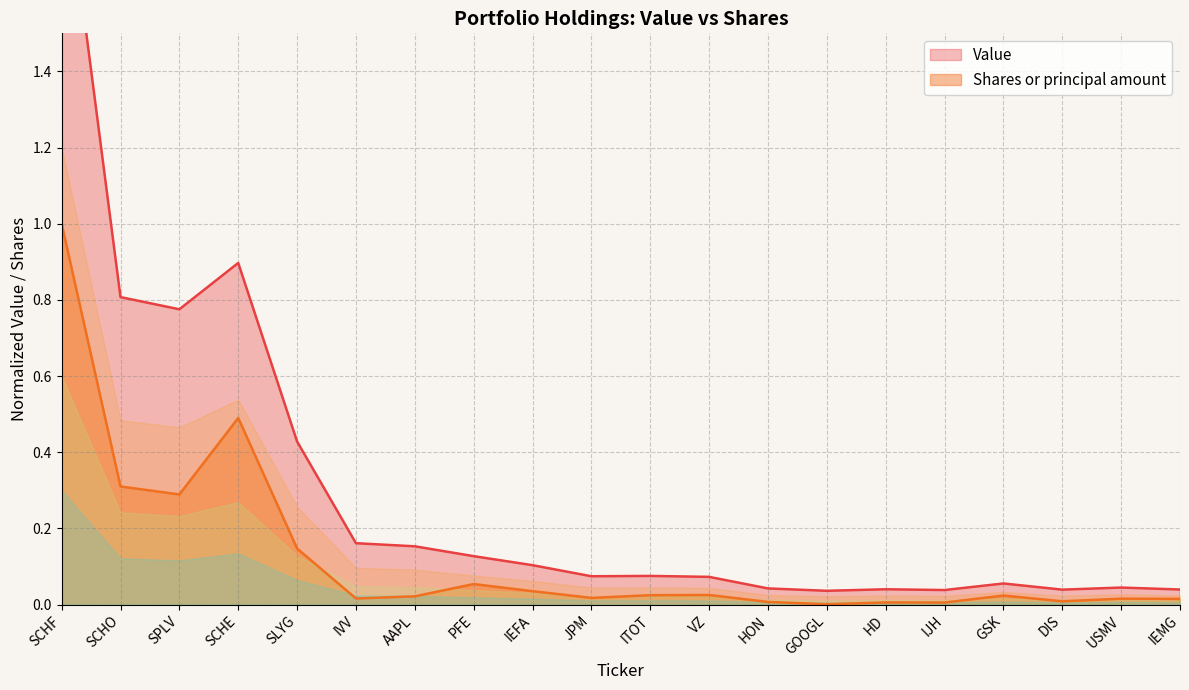

What is the difference between the Shares or principal amount values at SCHE and IVV?

0.5